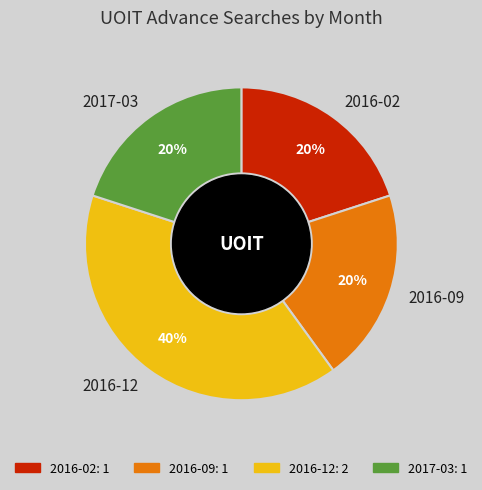

To the nearest percent, what is the combined percentage of 2017-03 and 2016-12?

60%